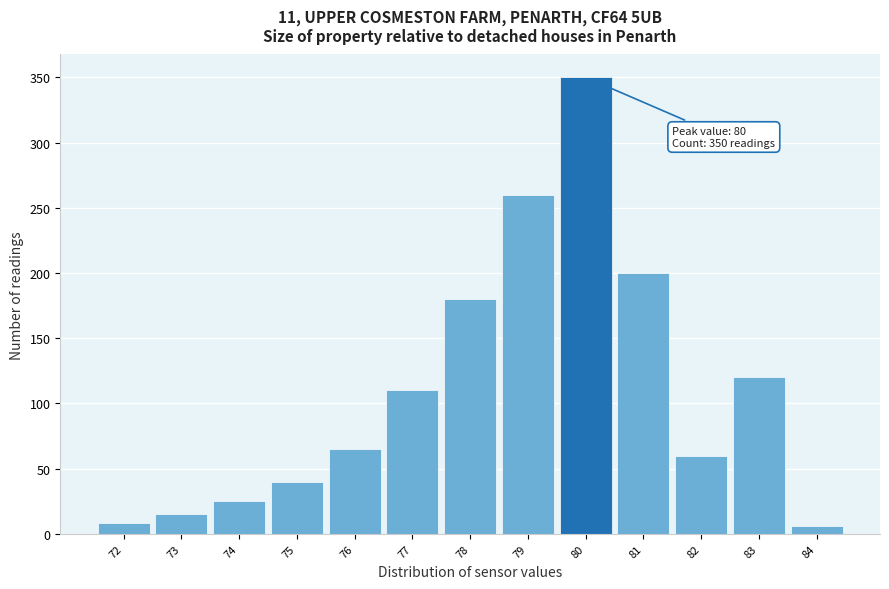

Which range on the x-axis has the tallest bar?

79.5 to 80.5